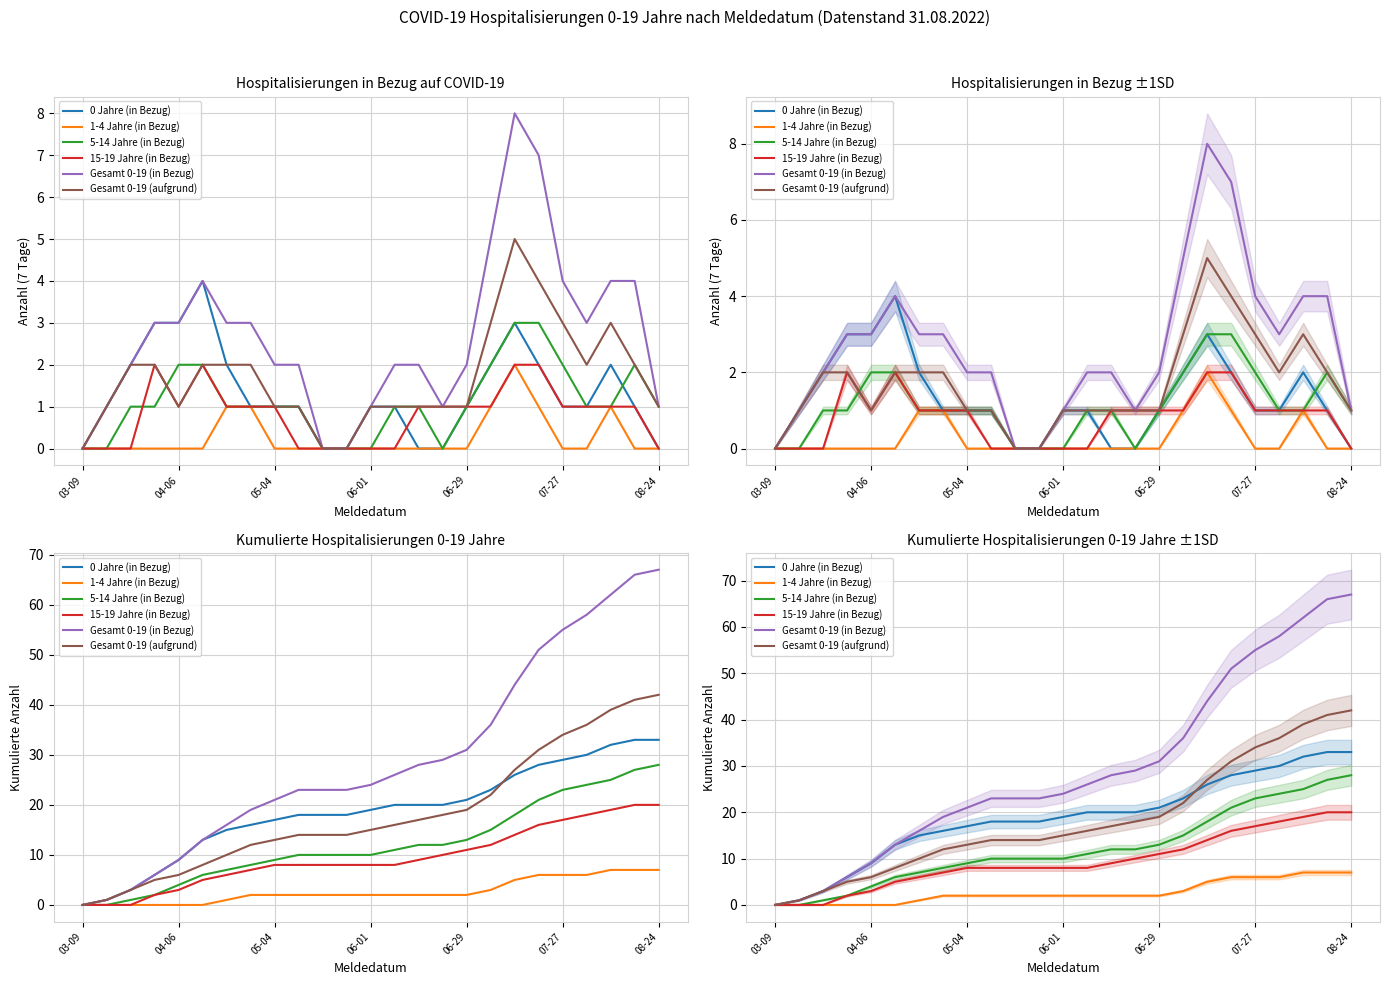

At which label does 5-14 Jahre (in Bezug) first exceed 10?

13